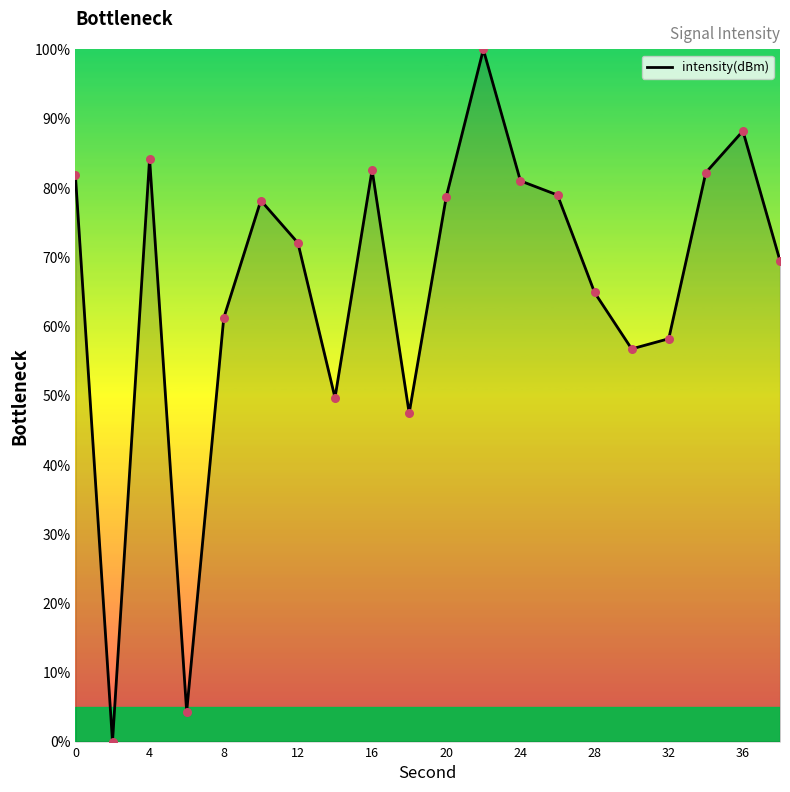

What is the maximum value shown in the chart?

100.0